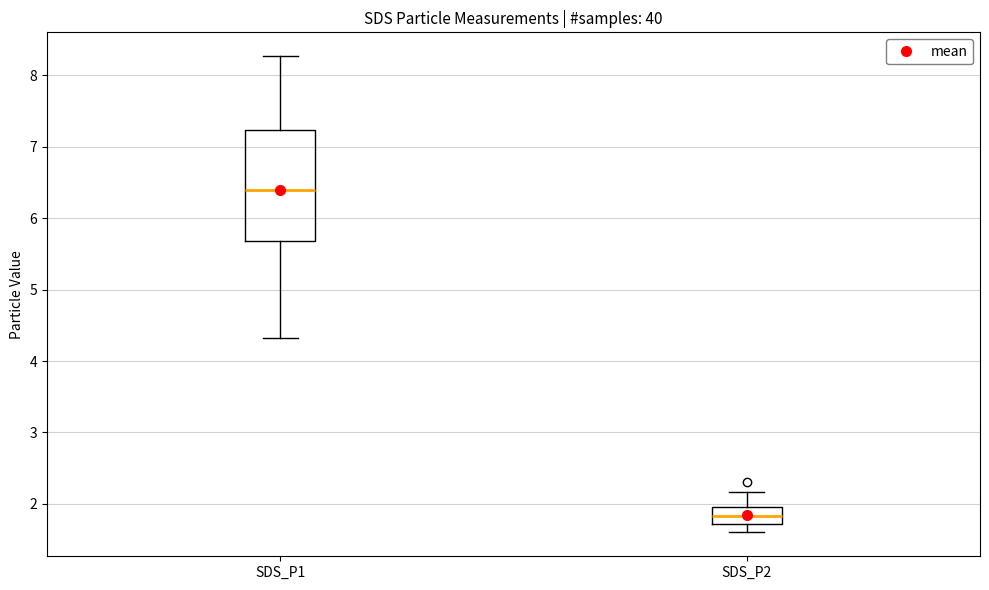

Reading left to right, transcribe this box plot: for each box, give where its median line is, the range the box spans, and where its two whiskers end, as read against the y-axis. The values are not printed on the chart, so give them approximately, as read against the axis.

SDS_P1: median 6.4, box 5.7 to 7.2, whiskers 4.3 to 8.3
SDS_P2: median 1.8, box 1.7 to 2.0, whiskers 1.6 to 2.2